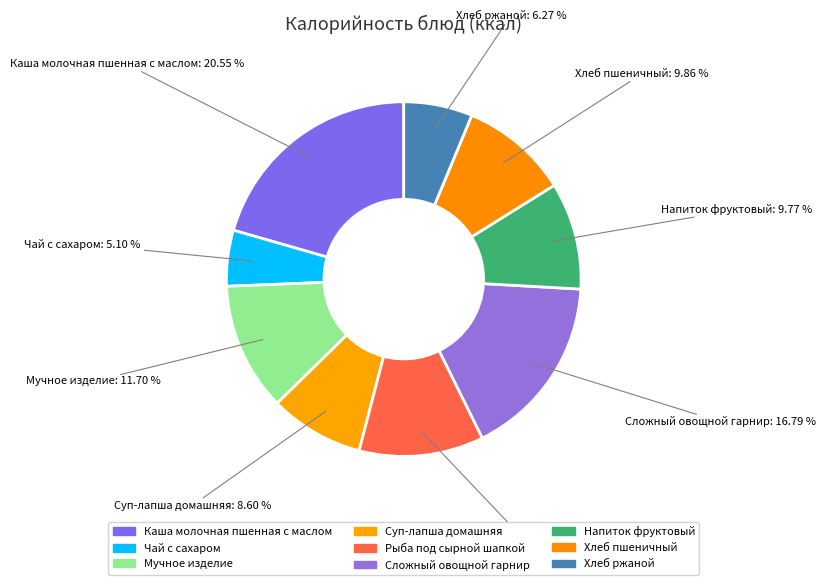

What percentage is the Сложный овощной гарнир slice, to the nearest percent?

17%